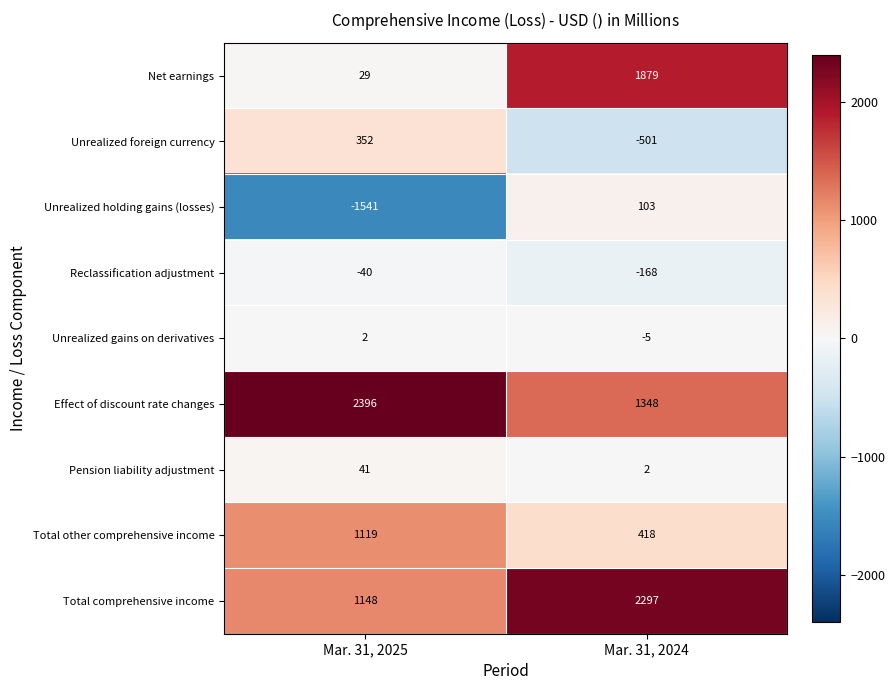

The value of Total comprehensive income at Mar. 31, 2025 is 581. True or false?

False